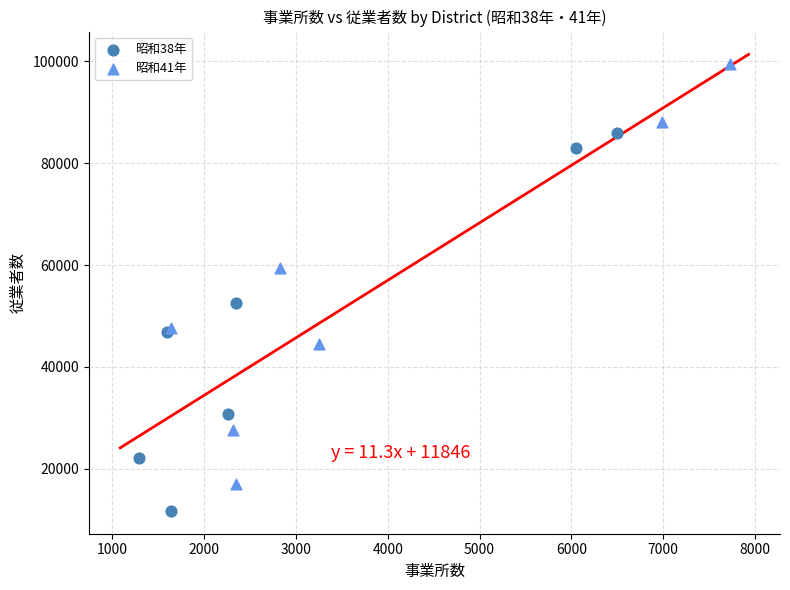

Which series has the largest Y range (max minus min)?

昭和41年